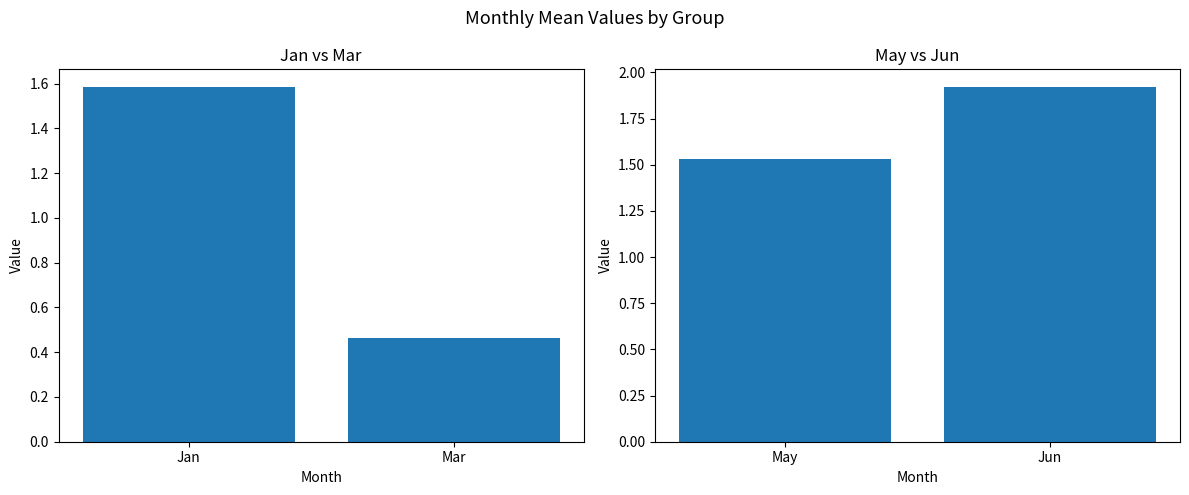

How many Jan/Mar values are between 0 and 1?

1